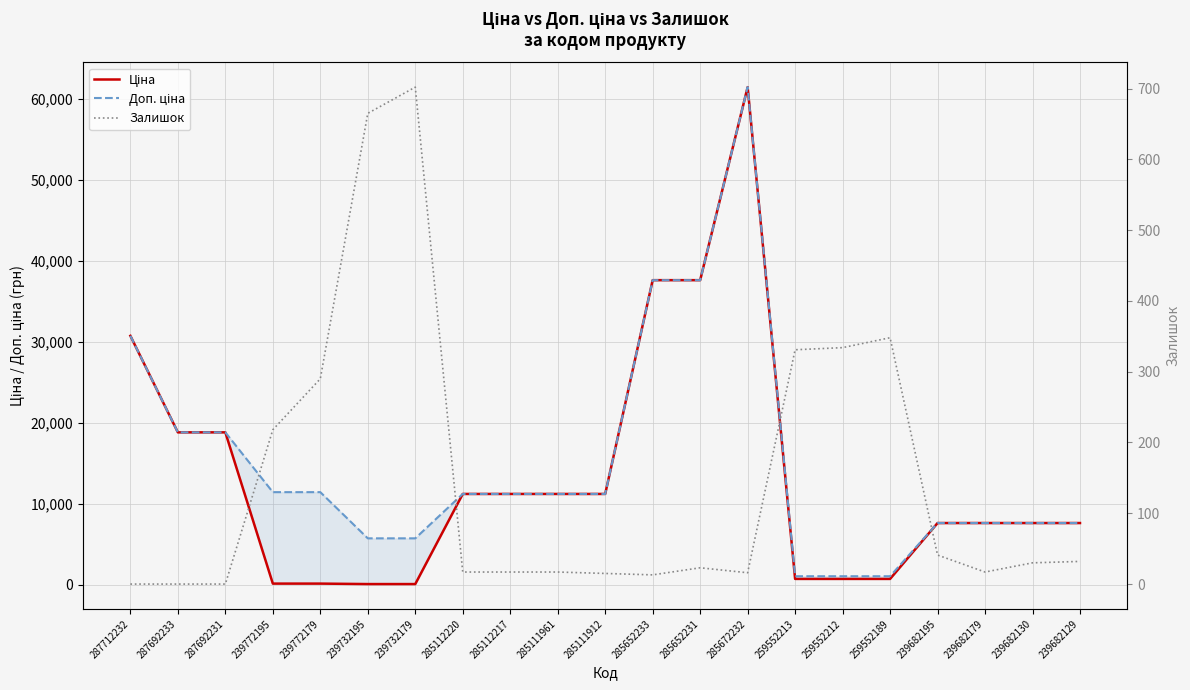

Reading right to left, transcribe all the data shown in this chart.

Ціна: 7596.5	7596.5	7596.5	7596.5	693.7	693.7	693.7	61434.3	37593.6	37593.6	11188.2	11188.2	11188.2	11188.2	57.0	57.0	114.1	114.1	18796.8	18796.8	30717.1
Доп. ціна: 7596.5	7596.5	7596.5	7596.5	1024.6	1024.6	1024.6	61434.3	37593.6	37593.6	11188.2	11188.2	11188.2	11188.2	5705.0	5705.0	11410.0	11410.0	18796.8	18796.8	30717.1
Залишок: 32.0	30.0	17.0	41.0	348.0	334.0	331.0	16.0	23.0	13.0	15.0	17.0	17.0	17.0	702.0	665.0	290.0	218.0	0.0	0.0	0.0